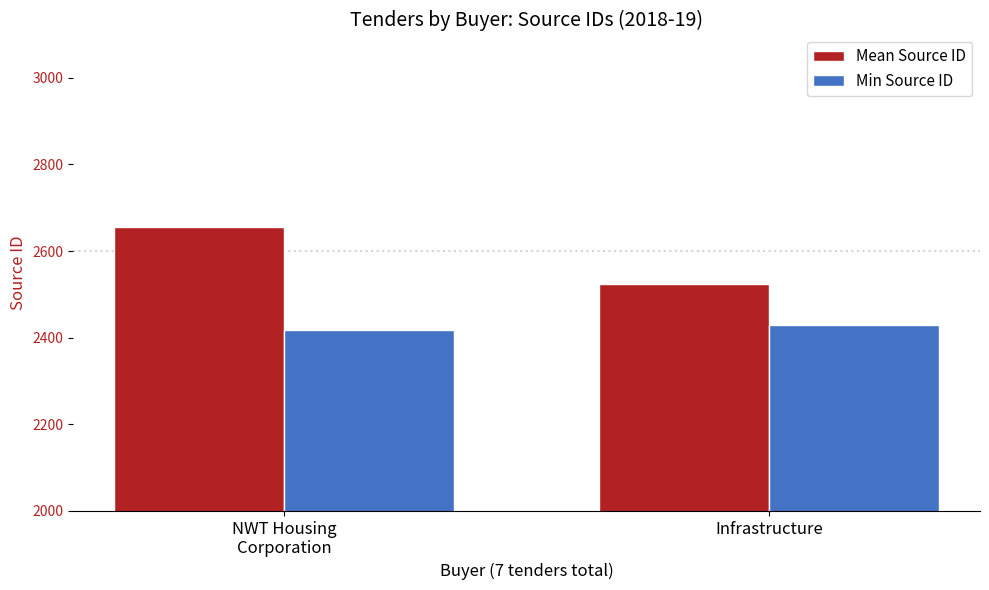

Reading left to right, list all the values displayed in this chart.

Mean Source ID: NWT Housing
Corporation=2656.4	Infrastructure=2523.5
Min Source ID: NWT Housing
Corporation=2418.0	Infrastructure=2429.0